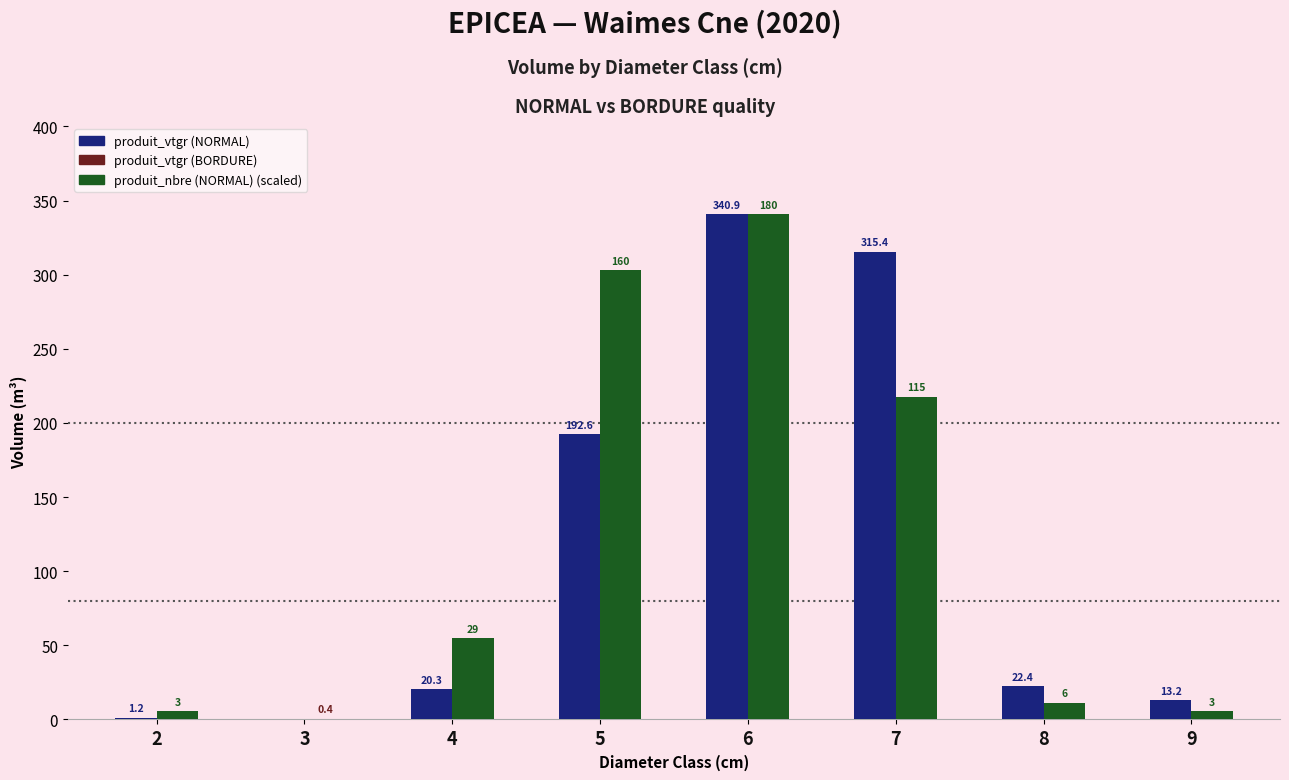

What is the total value across all series at 2?

6.9